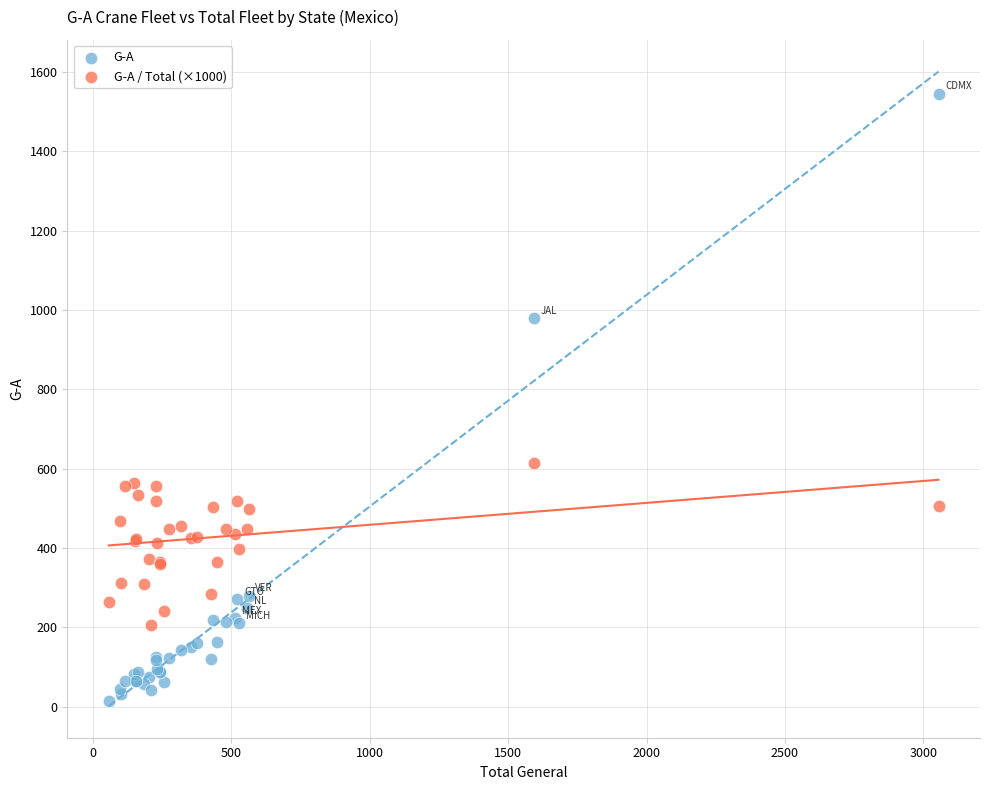

Which series contains the lowest Y value?

G-A